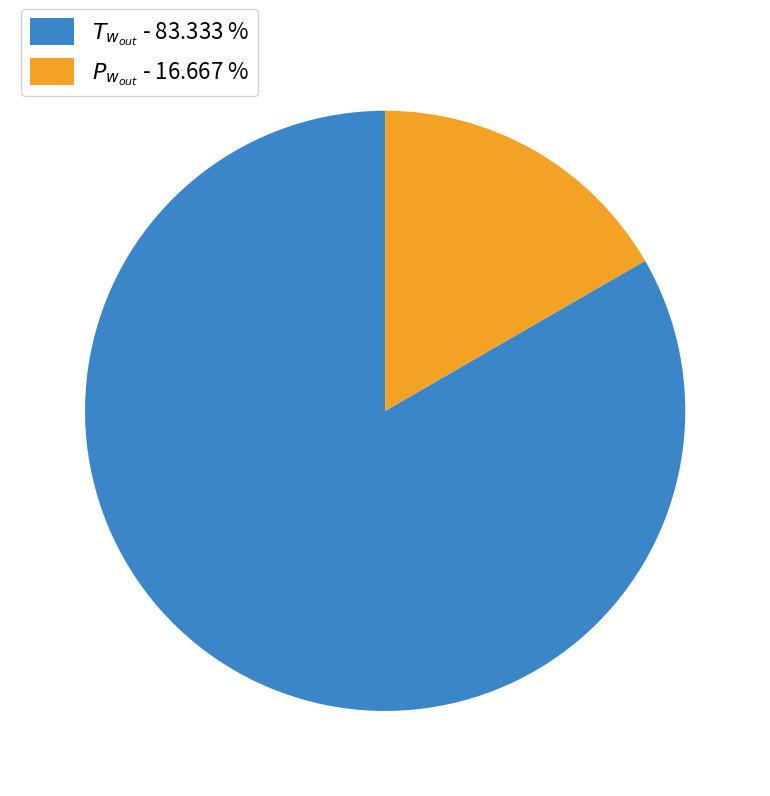

Does any single category account for the majority?

Yes